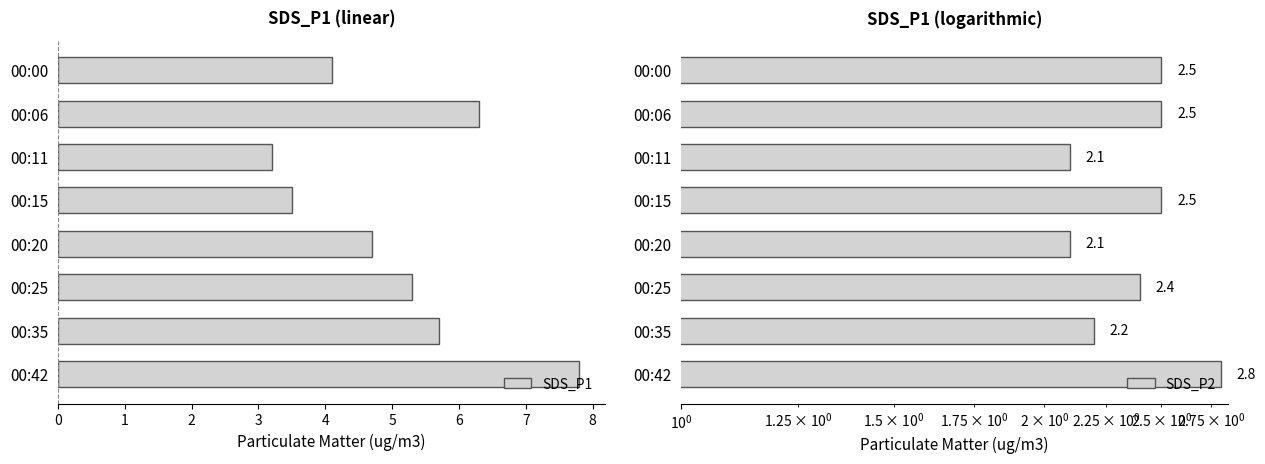

What is the difference between the maximum and minimum values in the SDS_P1 series?

4.6